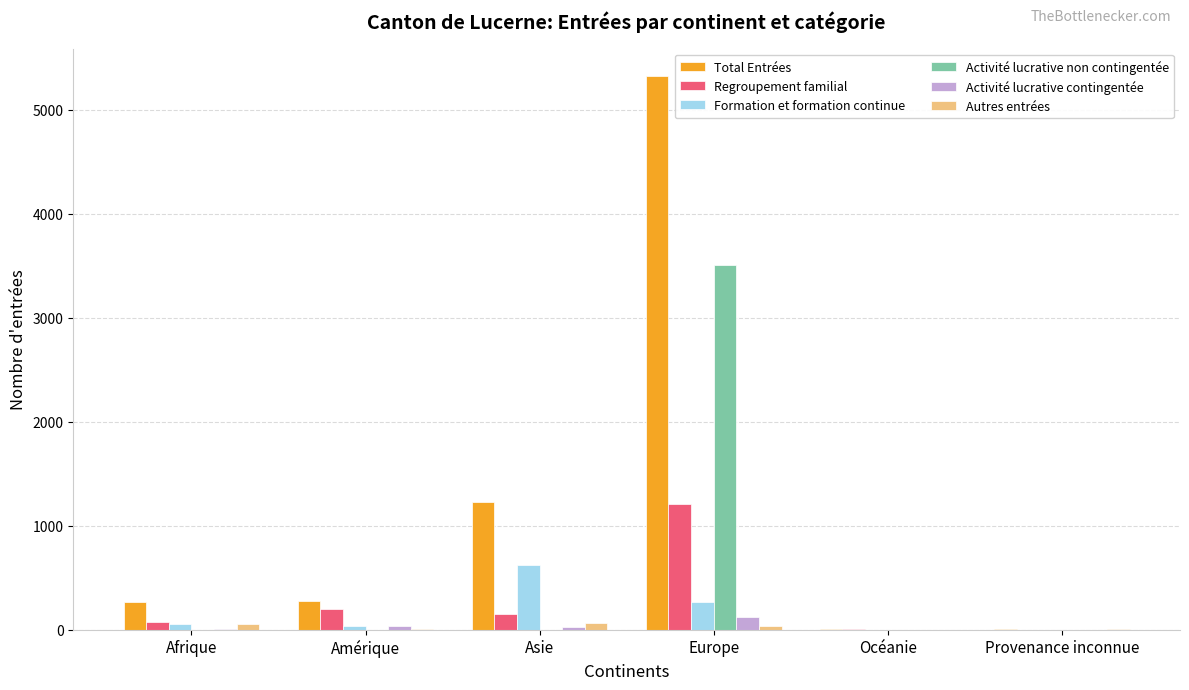

What is the sum of all Regroupement familial values?

1634